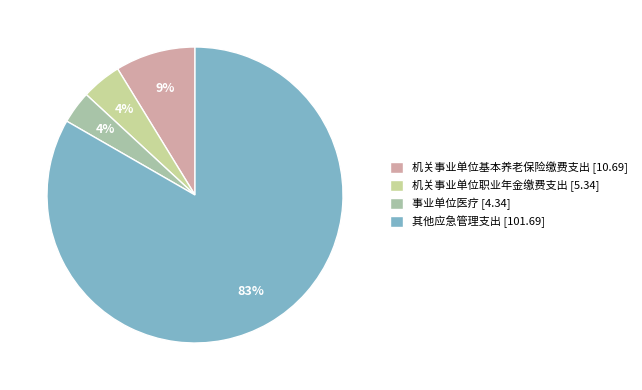

Between 事业单位医疗 [4.34] and 其他应急管理支出 [101.69], which is larger?

其他应急管理支出 [101.69]